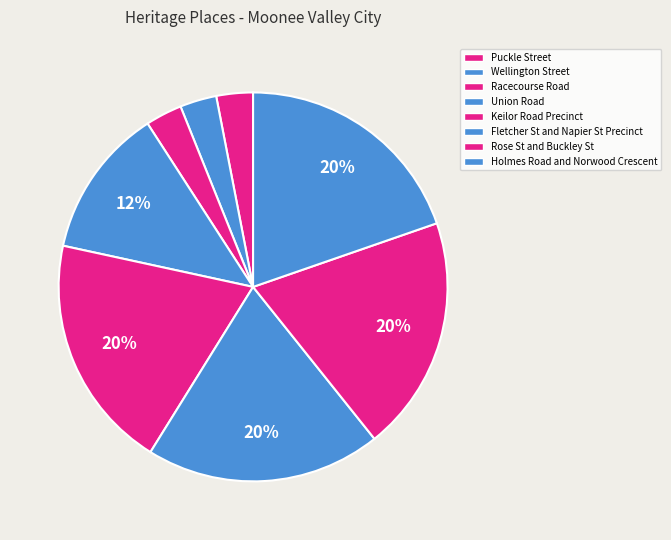

How many segments does this pie chart have?

8